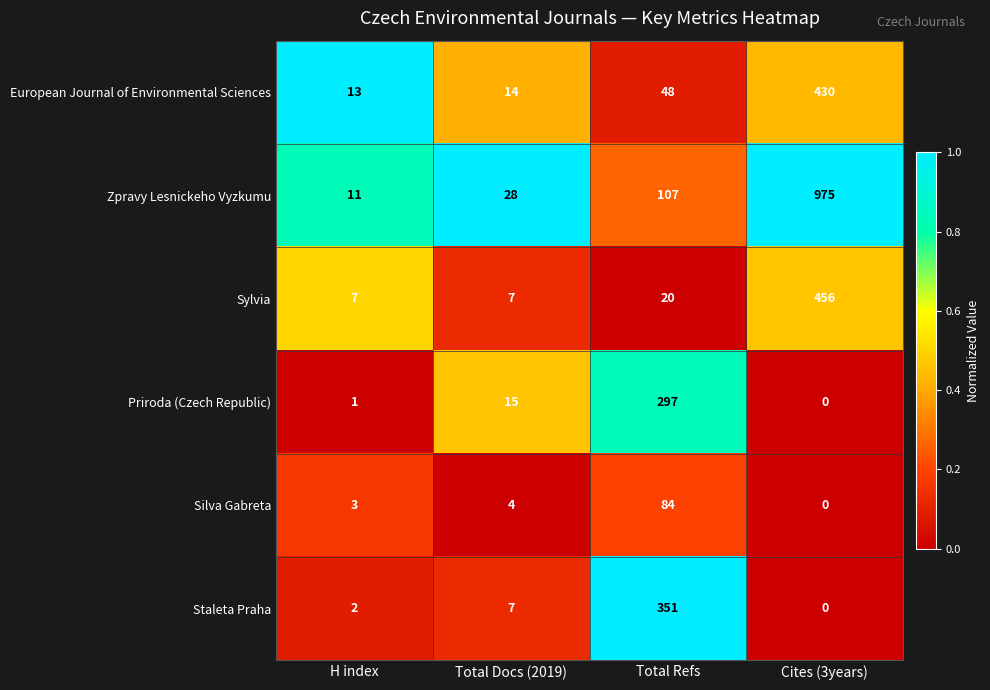

How many series are shown in this chart?

6